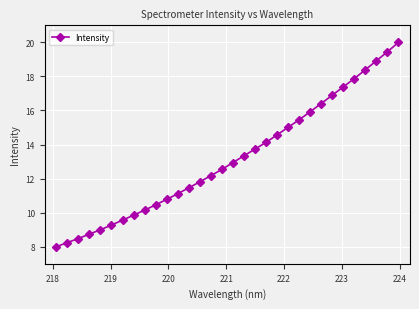

True or false: the data has more than 1 interior local peaks.

False